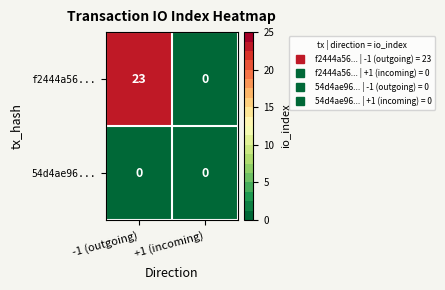

At how many categories does at least one series exceed 6?

1